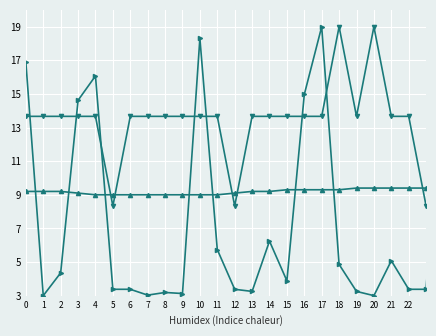

What is the maximum value shown in the chart?

19.0